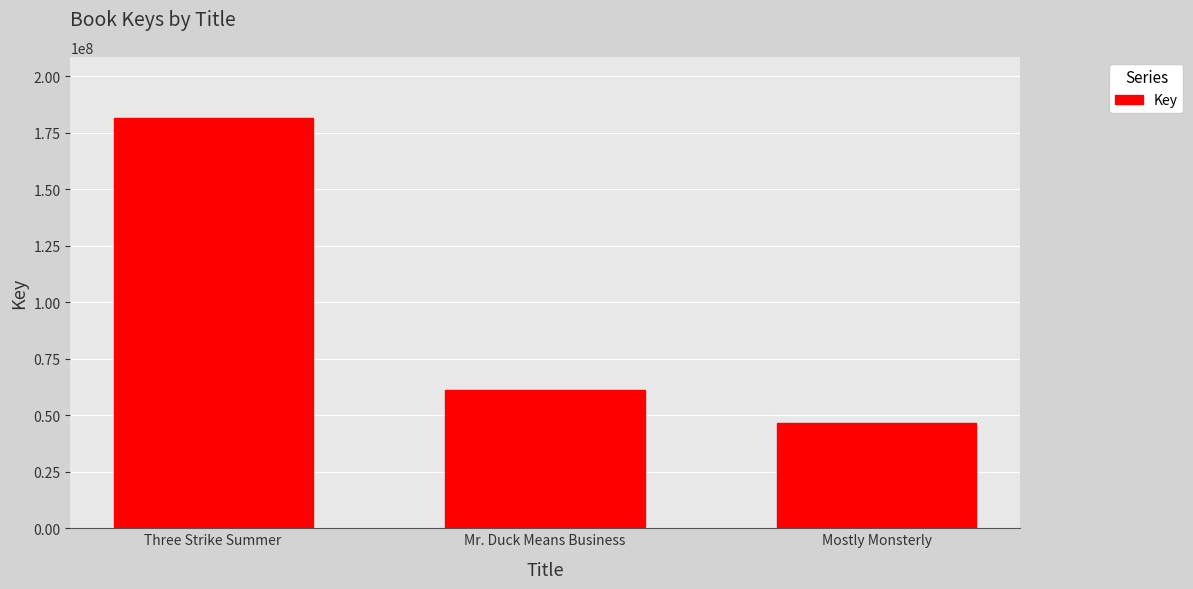

What is the ratio of the value at Three Strike Summer to the value at Mr. Duck Means Business?

3.0